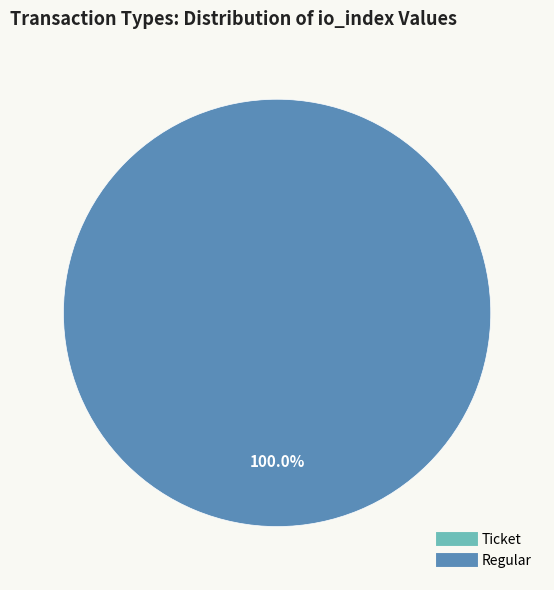

What is the smallest slice in the pie chart?

Ticket (io_index=0)